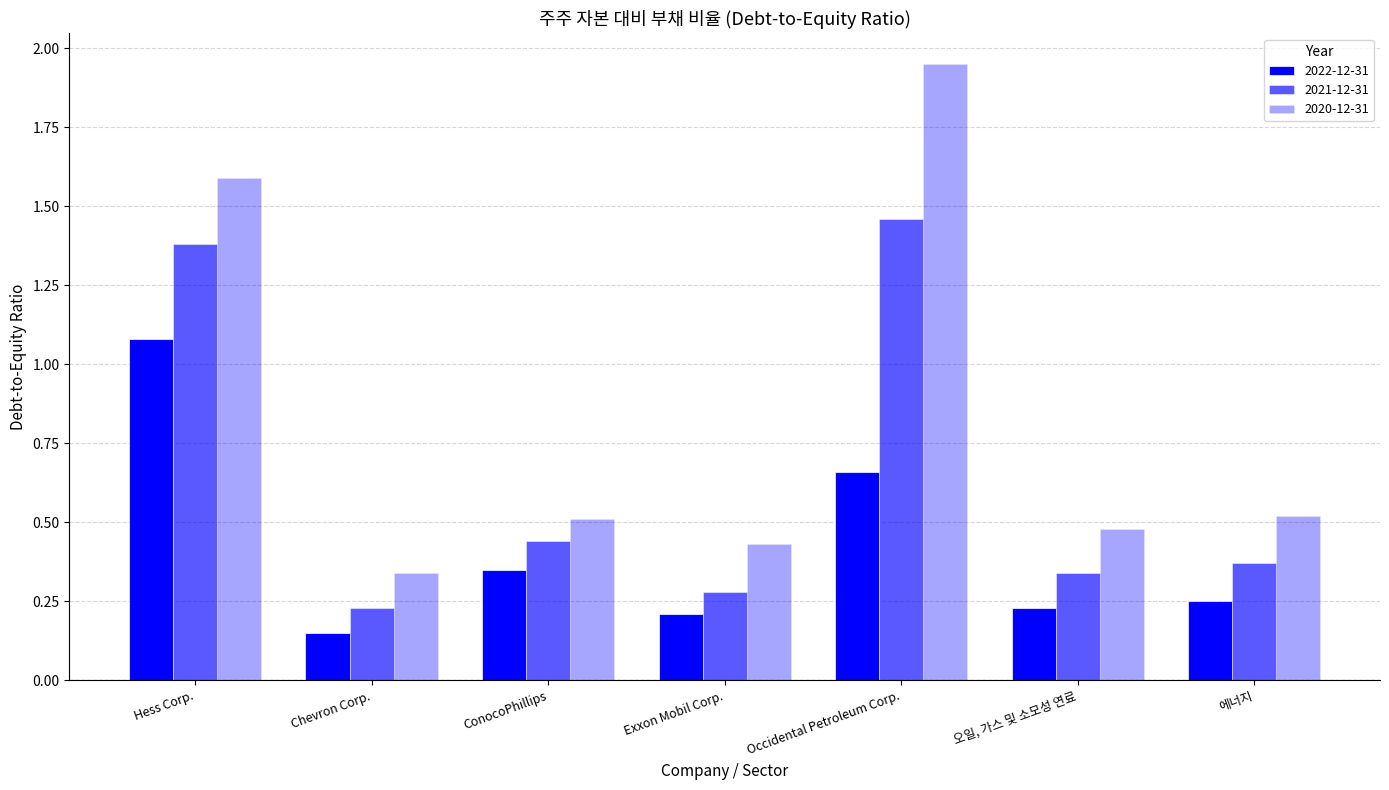

What is the sum of the 2021-12-31 values at 에너지 and 오일, 가스 및 소모성 연료?

0.7